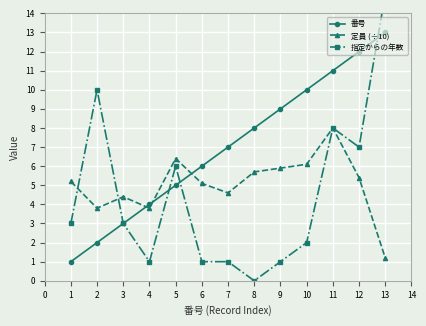

At which label does 番号 reach its minimum?

1